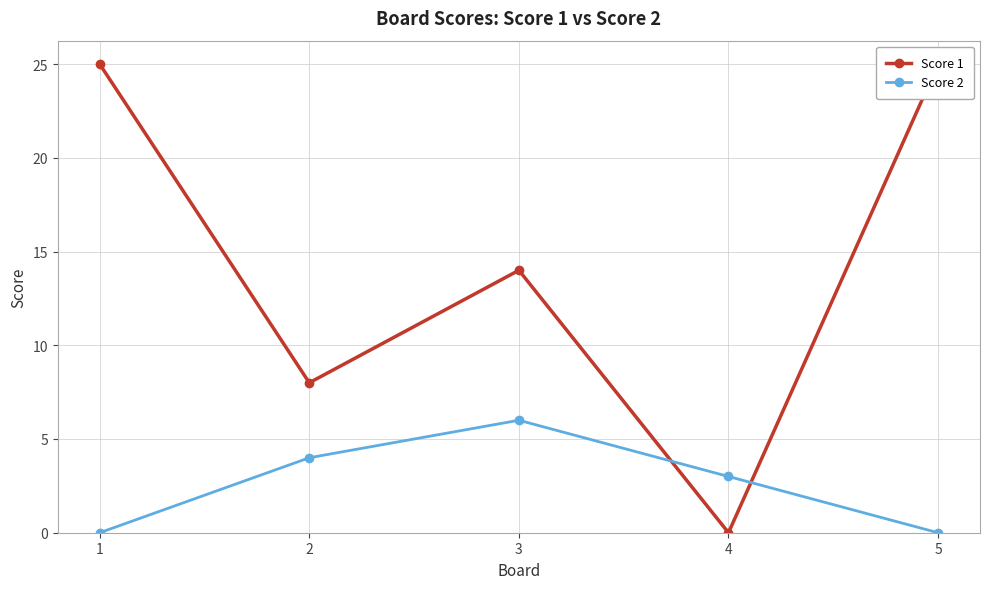

Which label corresponds to the largest value in the chart?

1